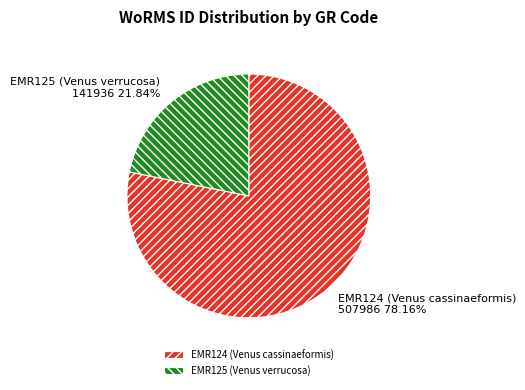

What is the largest slice in the pie chart?

EMR124 (Venus cassinaeformis)